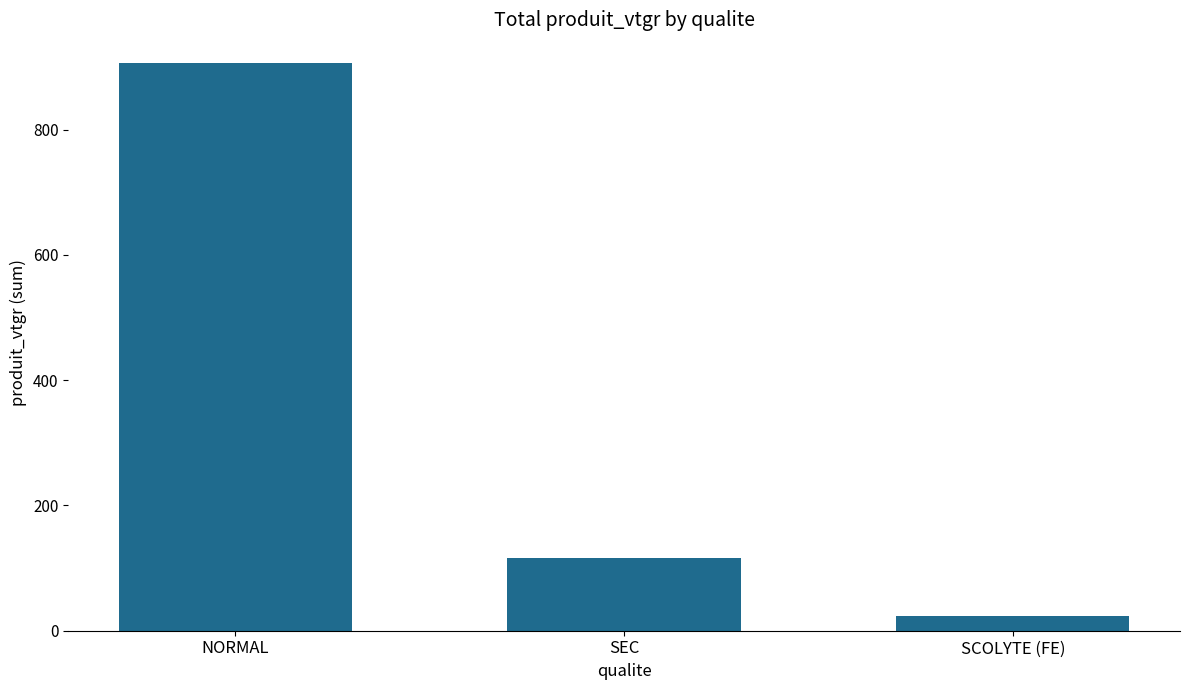

How many bars are there in total?

3